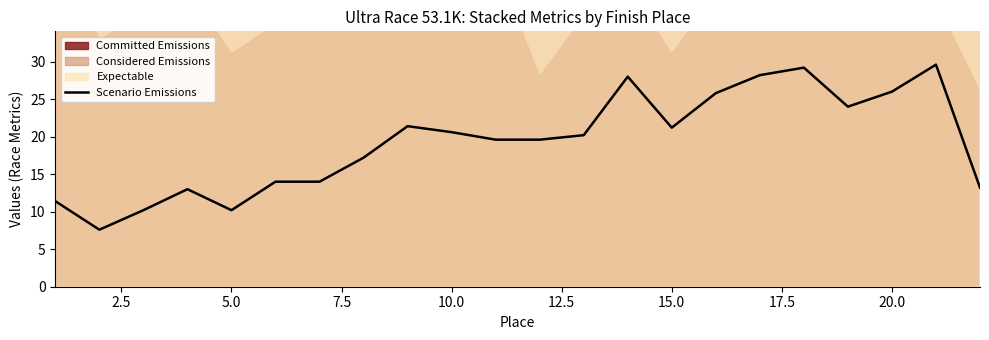

What is the minimum value for Scenario Emissions?

7.6